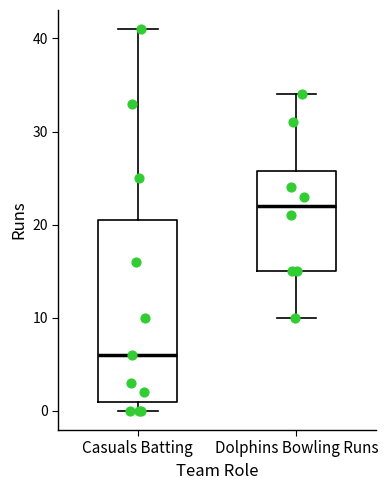

Reading left to right, read every box against the y-axis: the position of its median line, the range the box covers, and the ends of its whiskers. The values are not printed on the chart, so give them approximately, as read against the axis.

Casuals Batting: median 6, box 1 to 21, whiskers 0 to 41
Dolphins Bowling Runs: median 22, box 15 to 26, whiskers 10 to 34